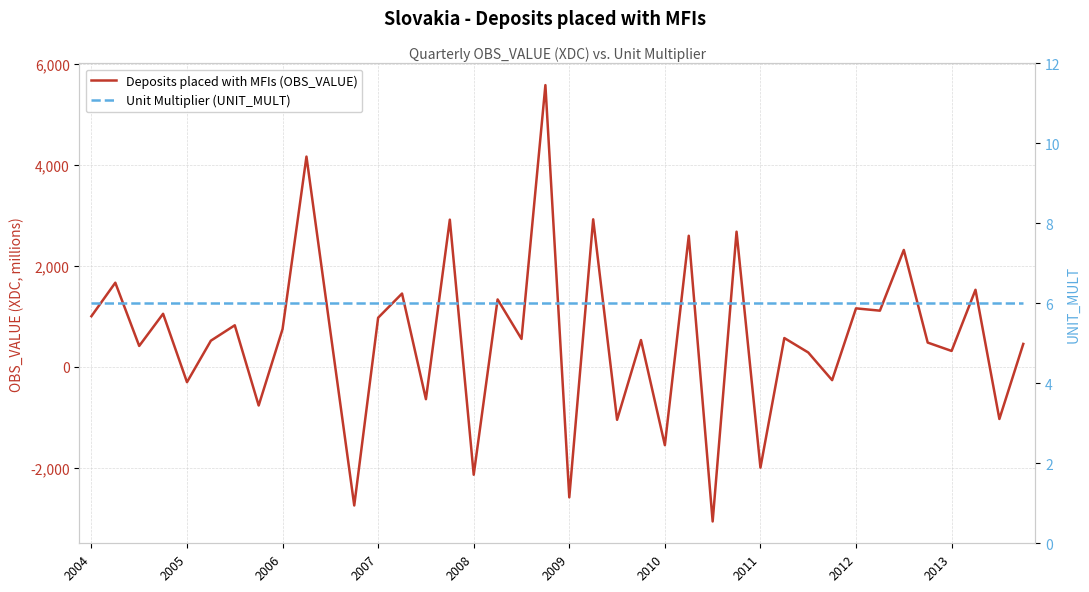

What is the value of the Deposits placed with MFIs (OBS_VALUE) point at the 34th from the left?

1113.4